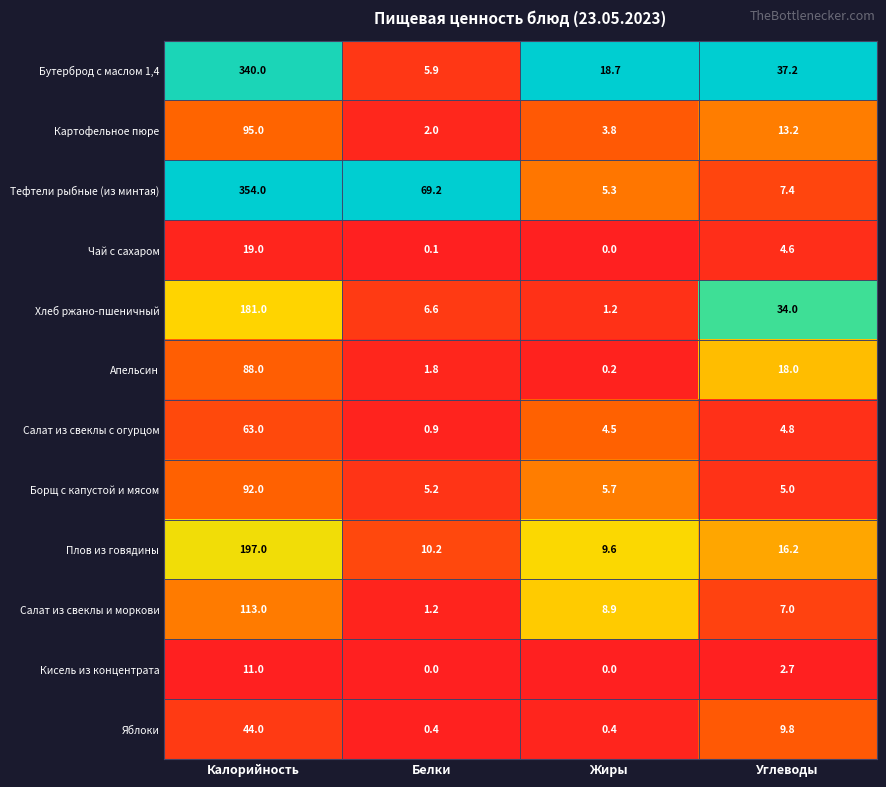

Which series has the largest total across all categories?

Тефтели рыбные (из минтая)